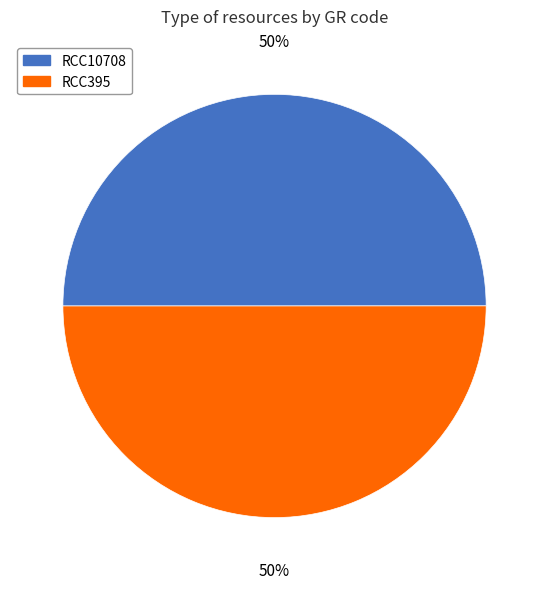

Combined, do RCC395 and RCC10708 account for over 50%?

Yes